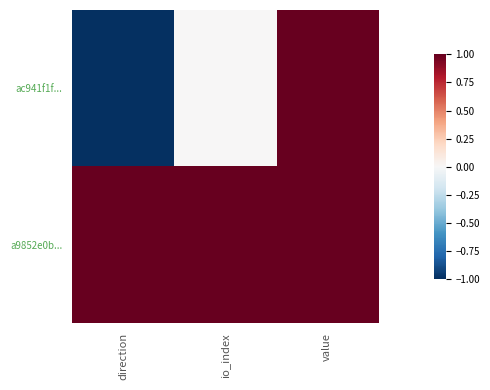

Which series has the largest total across all categories?

a9852e0b...